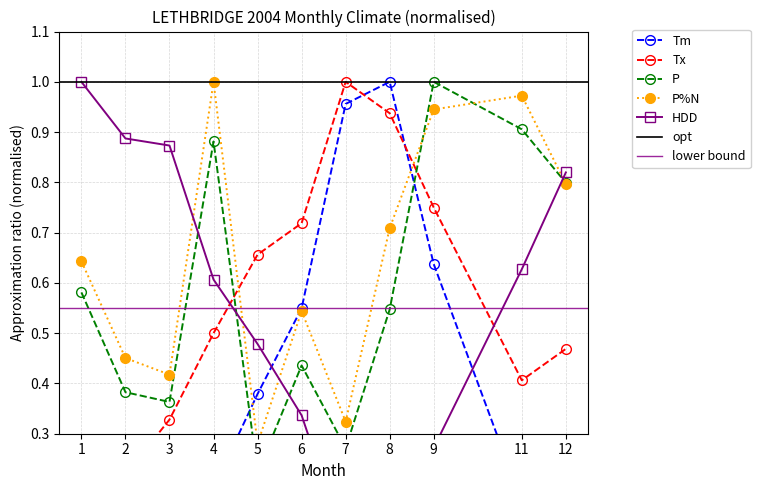

Is the value of P at 12 greater than the value of P%N at 7?

Yes